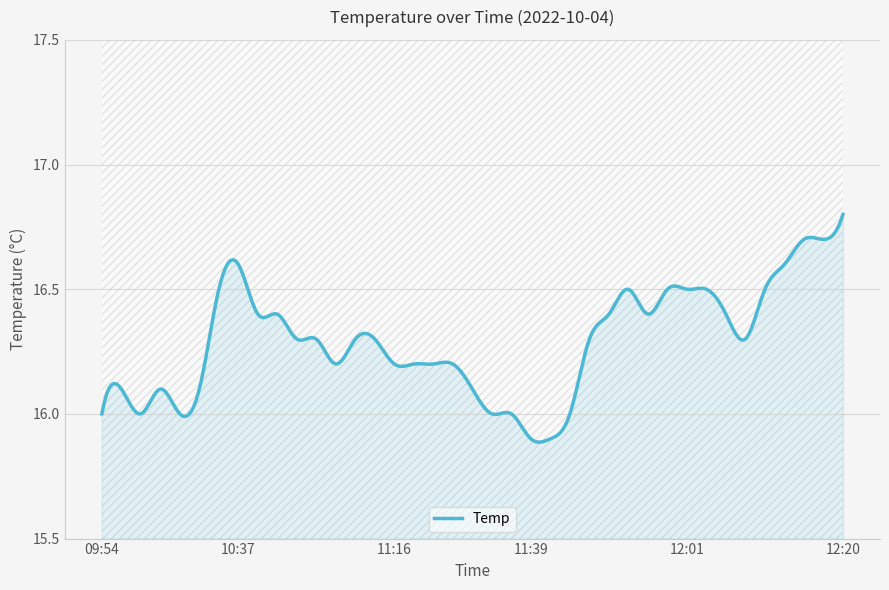

List the labels in order of value, smallest first.

11:39, 11:42, 09:54, 10:00, 10:13, 11:33, 11:36, 11:45, 09:57, 10:07, 10:29, 11:30, 11:07, 11:16, 11:19, 11:25, 11:28, 10:55, 11:05, 11:10, 11:13, 11:48, 12:10, 10:43, 10:49, 11:50, 11:56, 12:06, 10:35, 11:53, 11:58, 12:01, 12:04, 12:12, 10:37, 12:15, 12:18, 12:20, 12:20